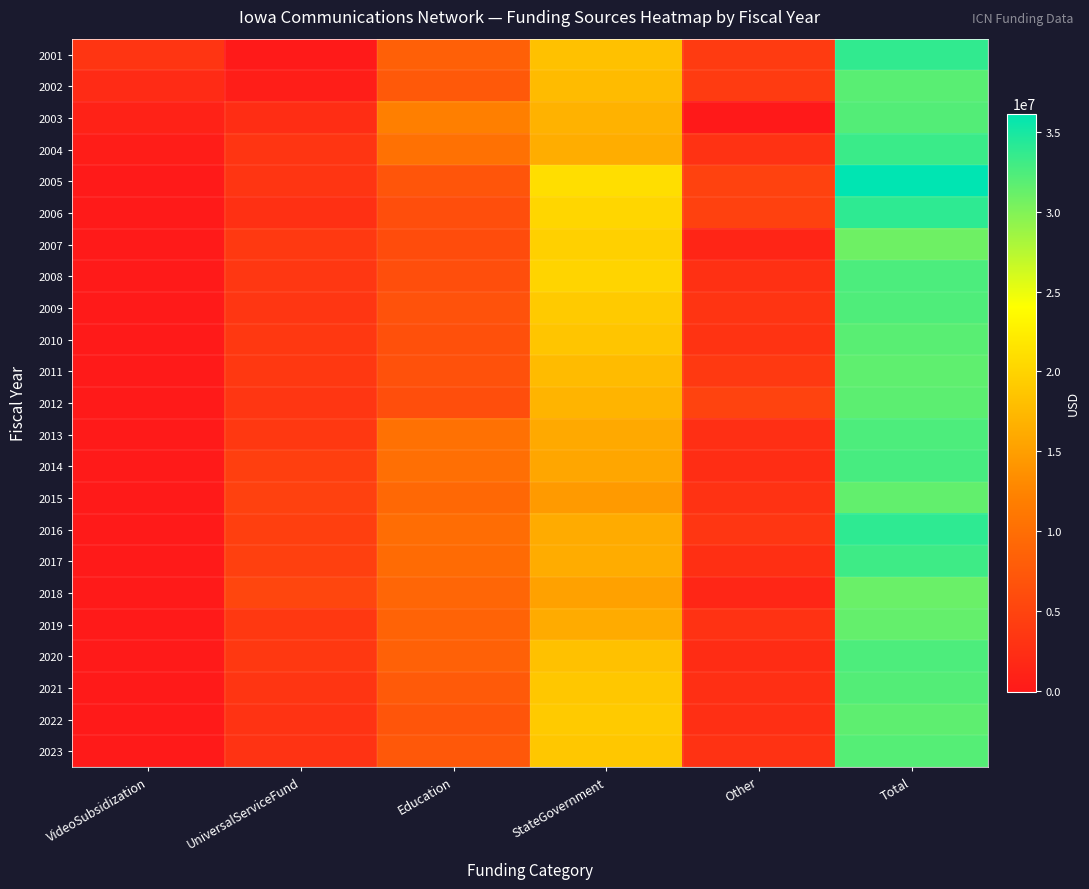

Count the number of data series in this chart.

23